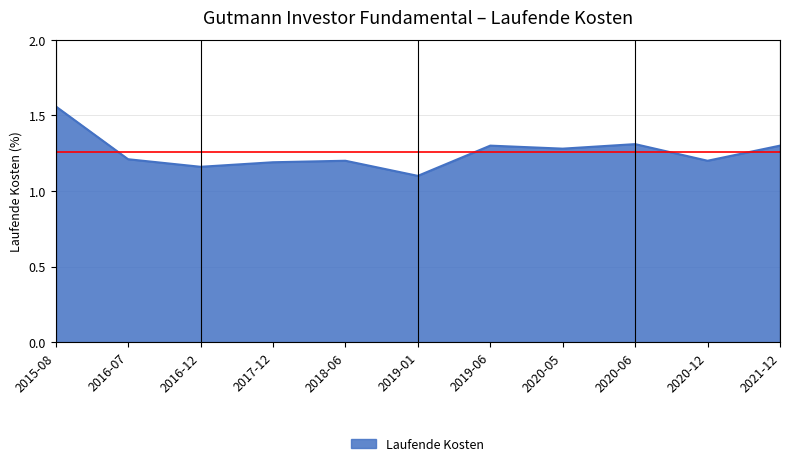

At which category does the chart reach its peak across all series?

2015-08